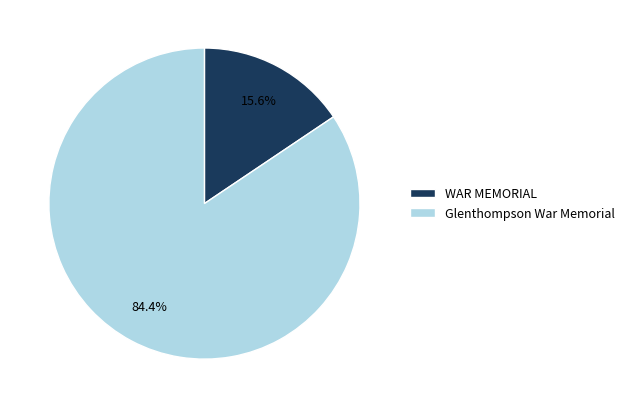

Is WAR MEMORIAL the majority of the pie?

No